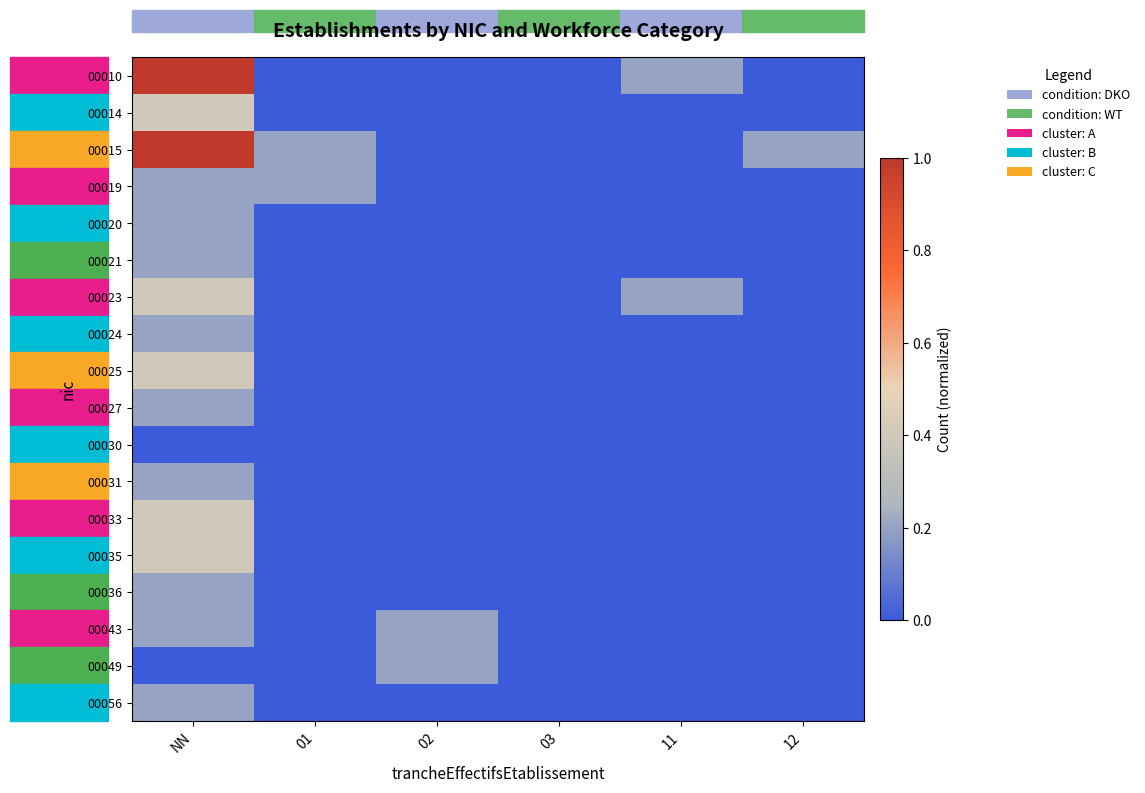

At how many categories does at least one series exceed 0?

5